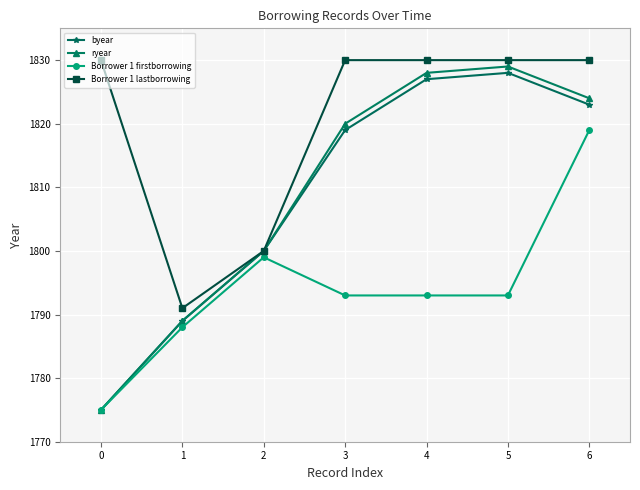

Which series has the largest total across all categories?

Borrower 1 lastborrowing